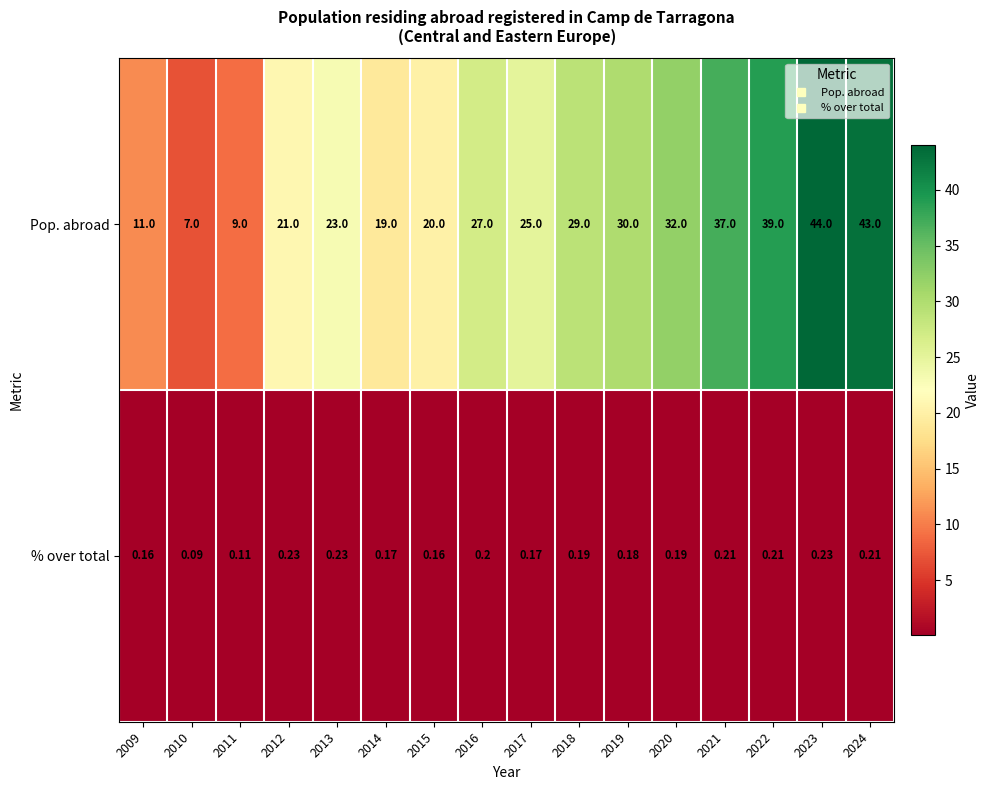

Which series changed the most between 2019 and 2021?

Pop. abroad